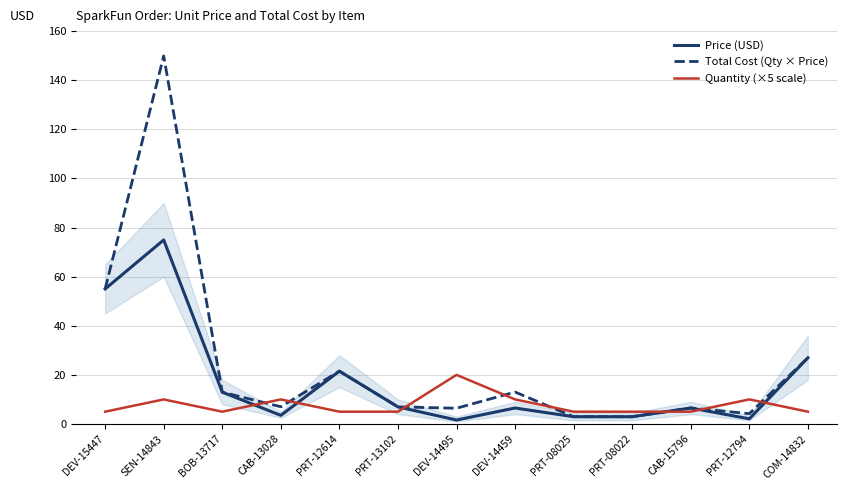

What is the sum of the Total Cost (Qty × Price) values at PRT-12614 and PRT-13102?

28.4